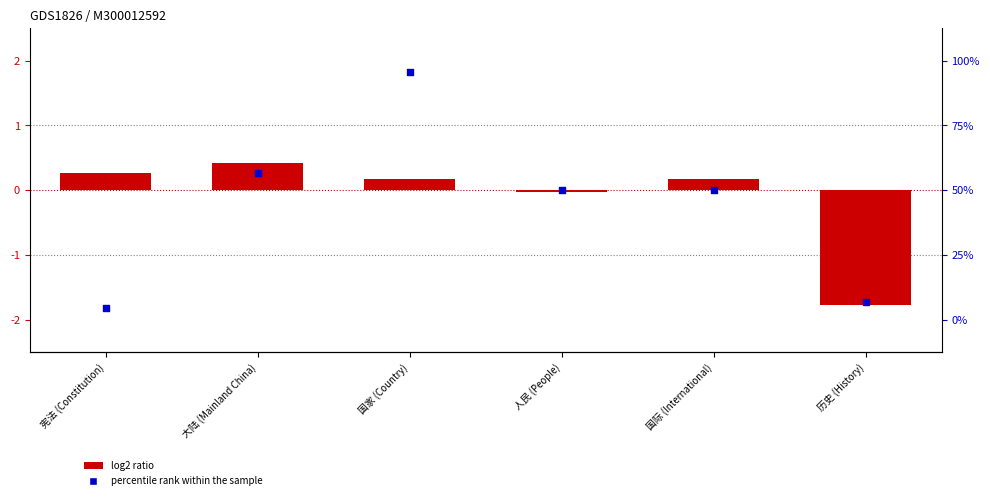

Which series contains the highest Y value?

percentile rank within the sample